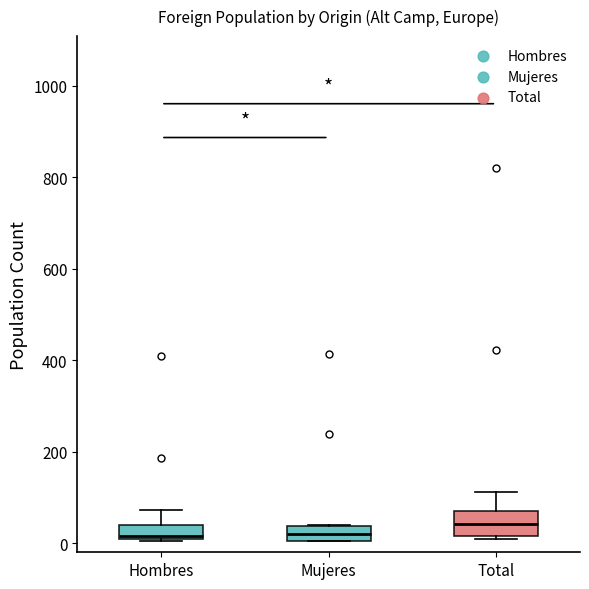

Reading left to right, read every box against the y-axis: the position of its median line, the range the box covers, and the ends of its whiskers. The values are not printed on the chart, so give them approximately, as read against the axis.

Hombres: median 20, box 0 to 40, whiskers 0 to 80
Mujeres: median 20, box 0 to 40, whiskers 0 to 40
Total: median 40, box 20 to 60, whiskers 0 to 120